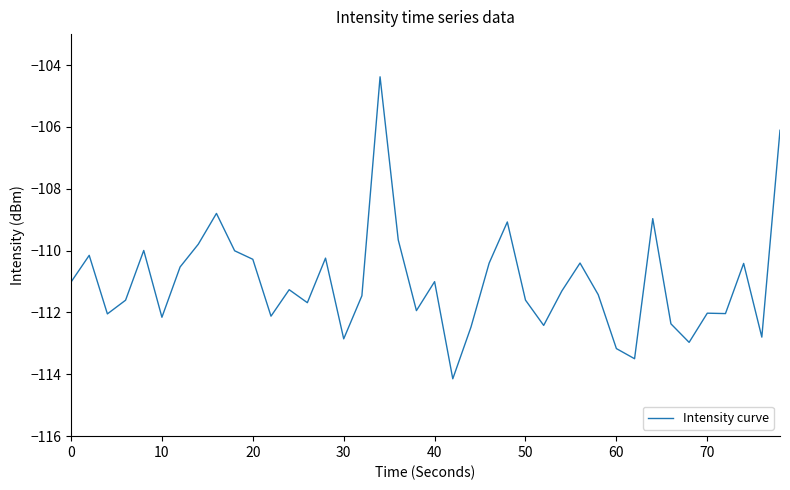

How many lines are shown in the chart?

1